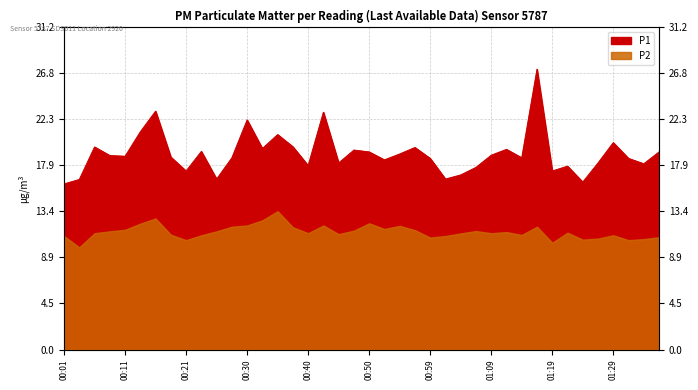

Rank the series by their average value, from highest to lowest.

P1, P2